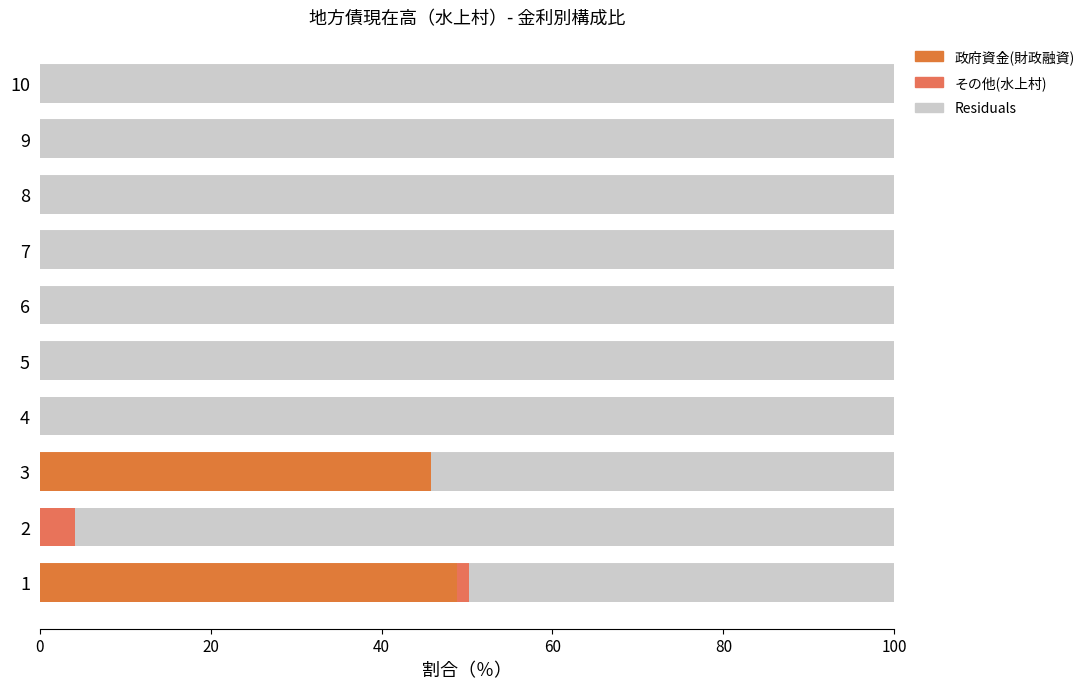

What position from the left is 80?

5